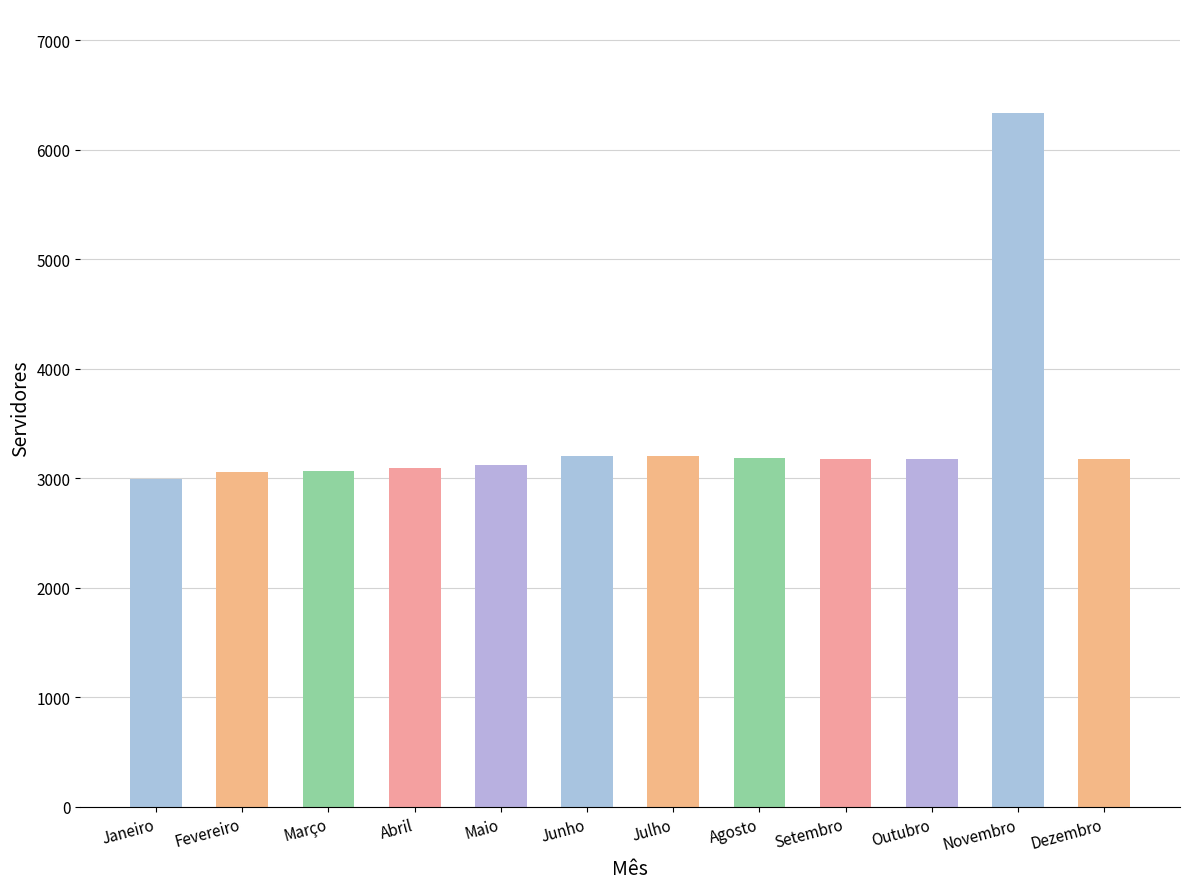

What is the change in value from Agosto to Novembro?

+3148